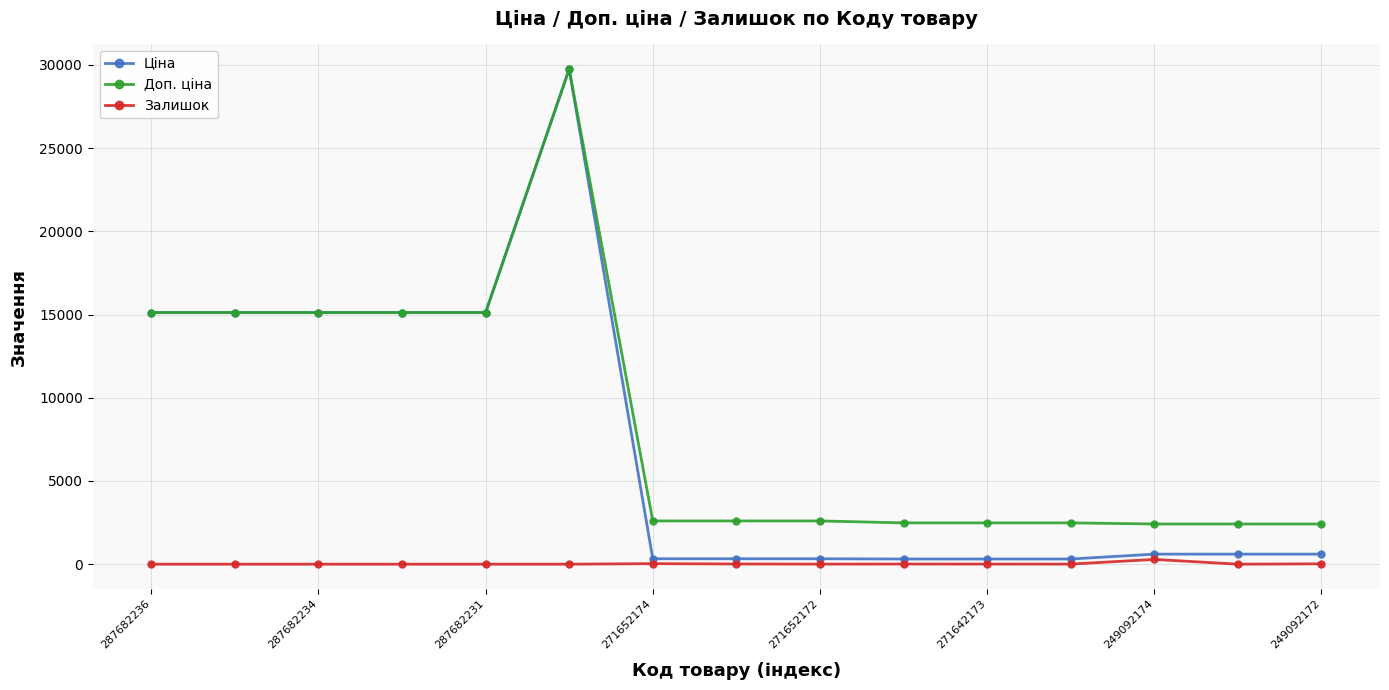

What is the value of the Доп. ціна point at the 1st from the left?

15120.0